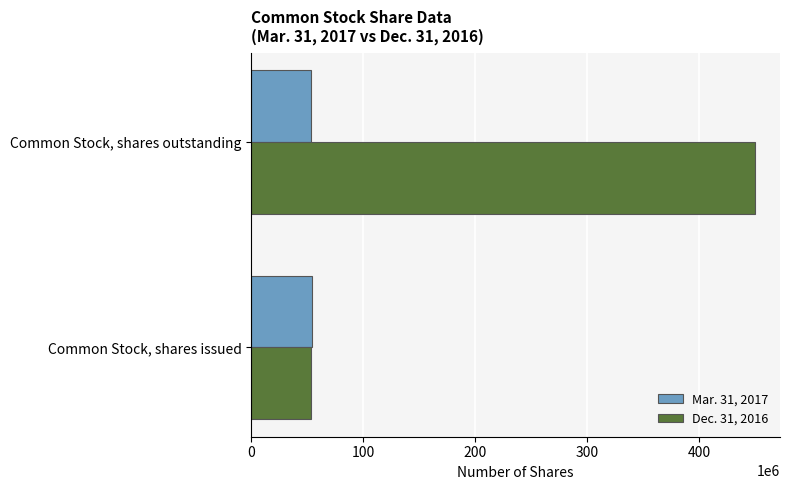

What is the highest value of the Mar. 31, 2017 series?

54443729